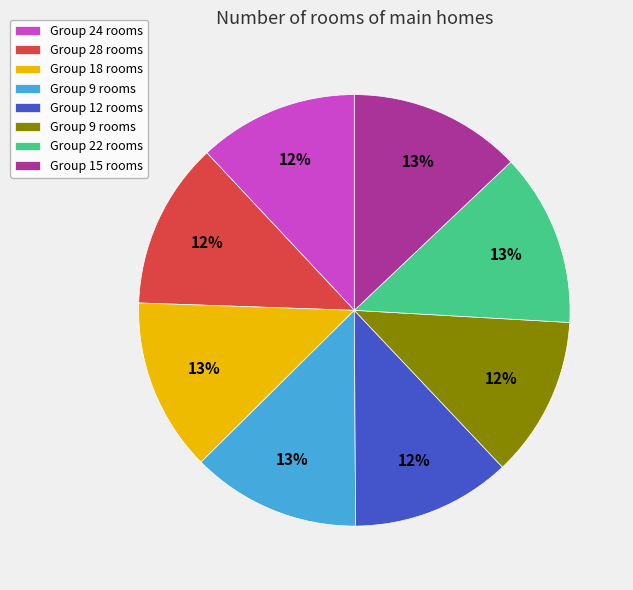

To the nearest percent, what is the average slice percentage?

12%